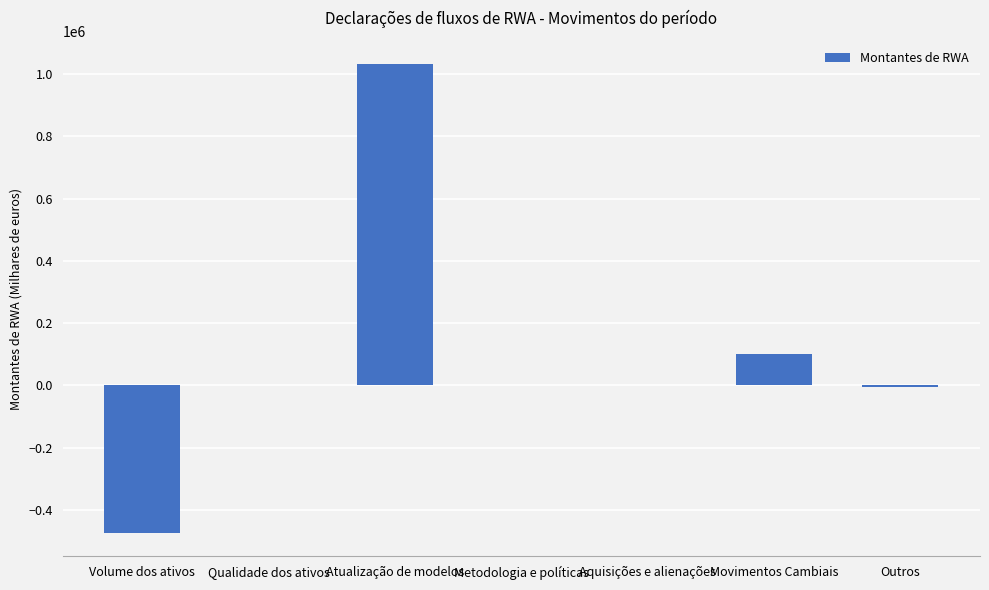

How many series are shown in this chart?

1